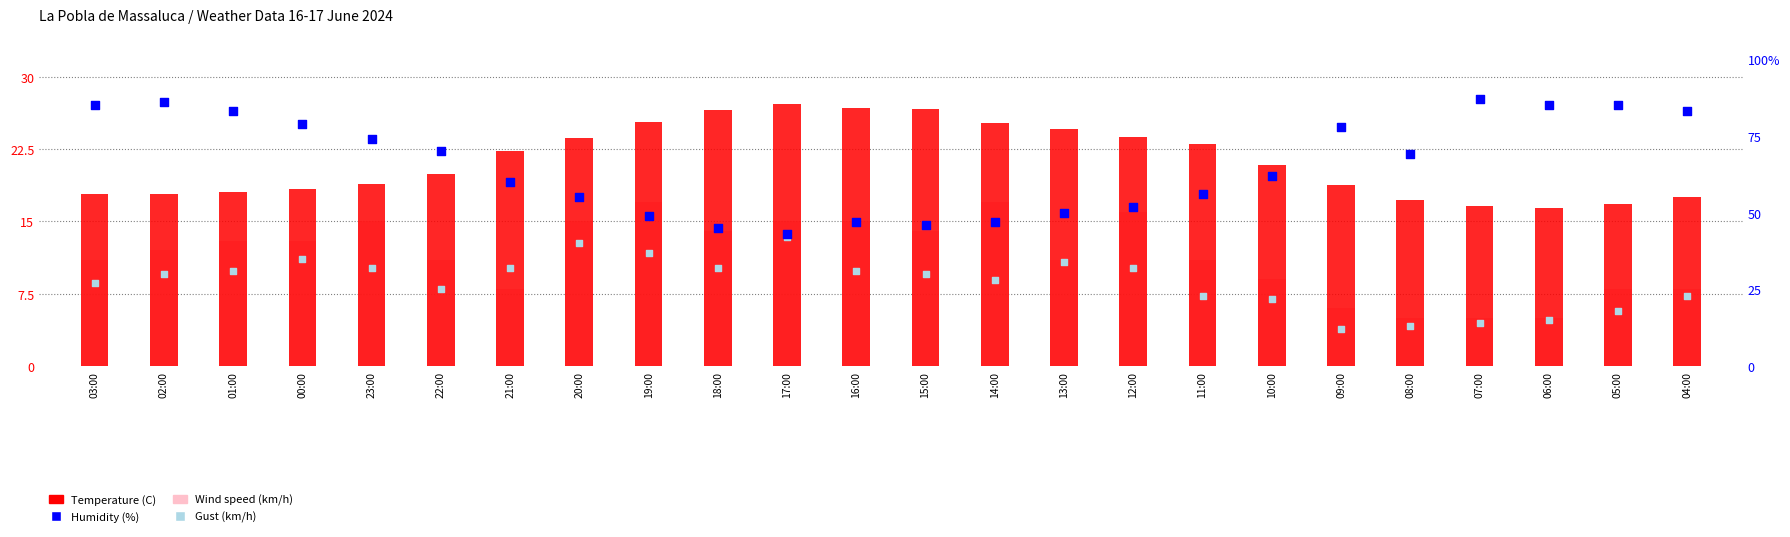

Which series contains the lowest Y value?

Wind speed (km/h)